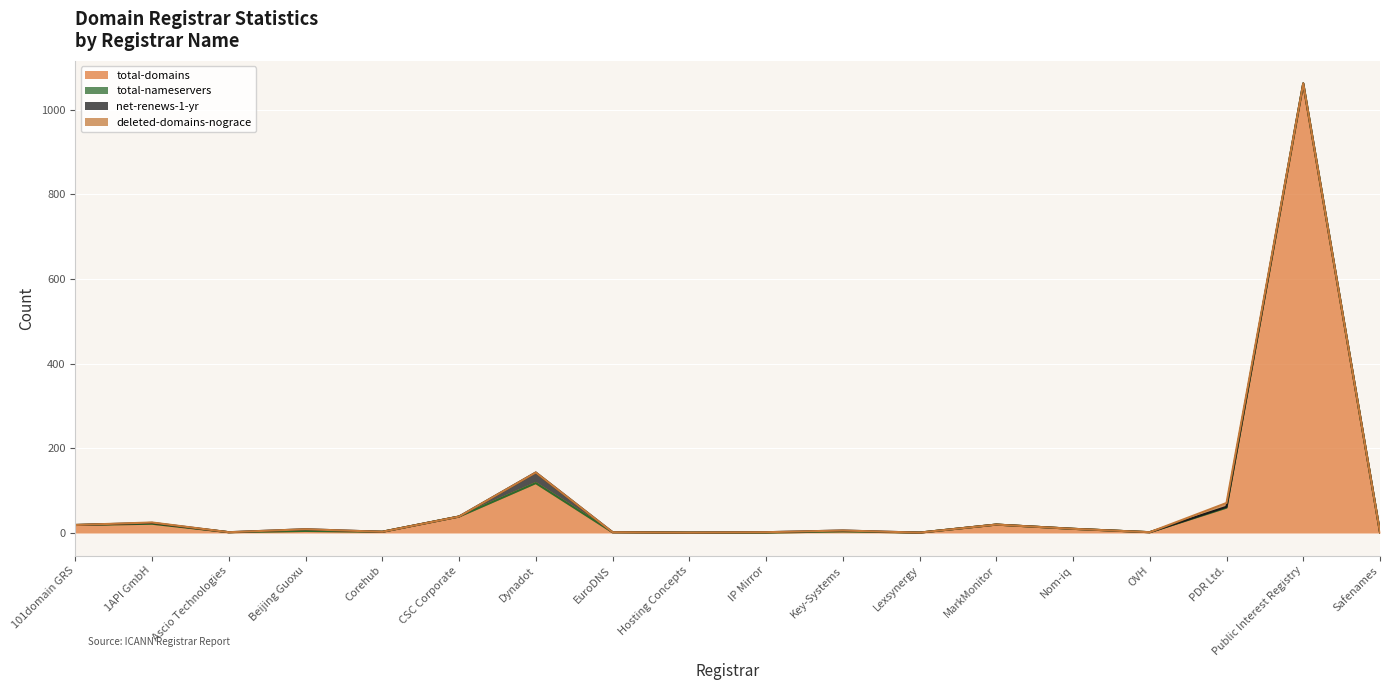

Is it true that total-nameservers equals 60 at PDR Ltd.?

True